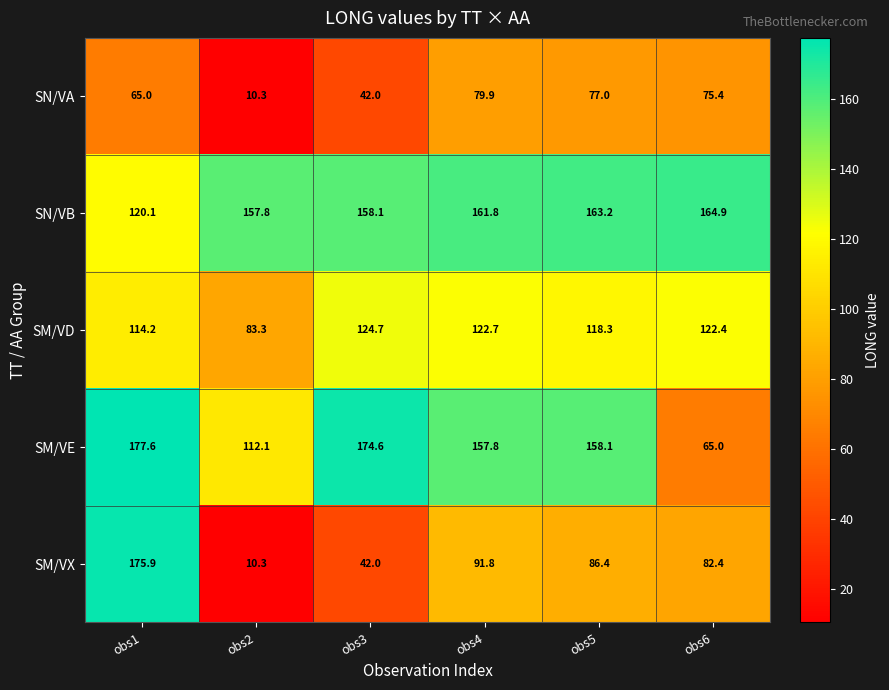

True or false: SM/VD has a value of 122.7 at obs4.

True